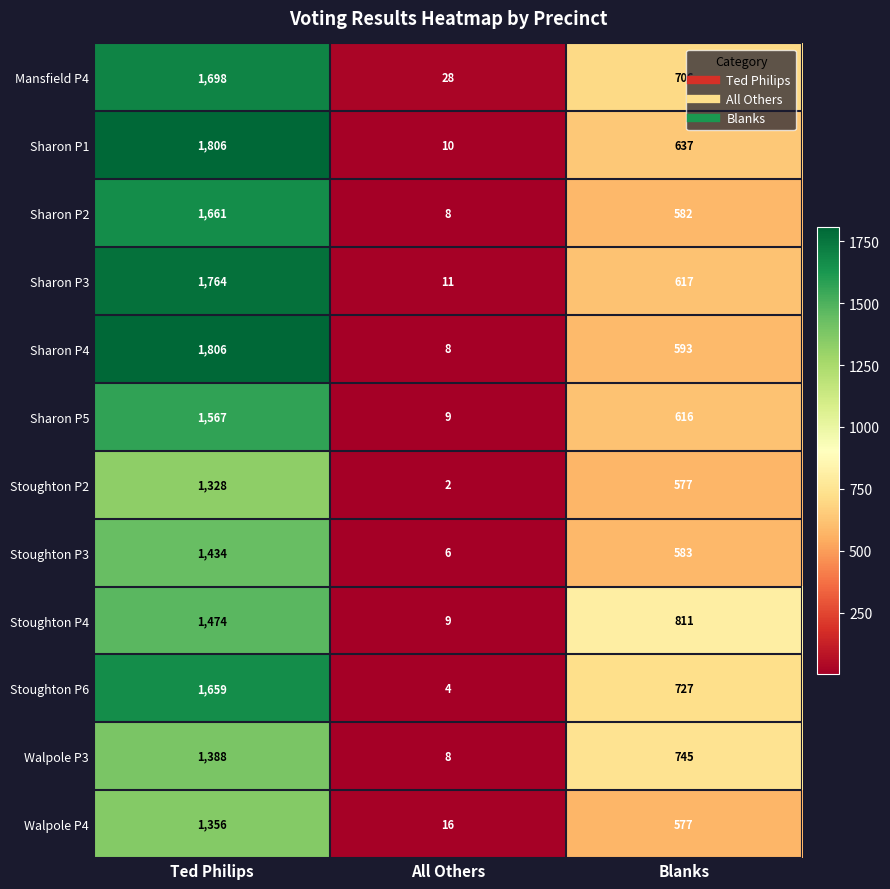

Rank the categories by Walpole P3 value from lowest to highest.

All Others, Blanks, Ted Philips